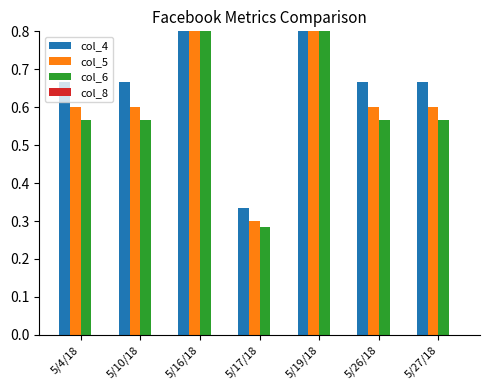

How many bars are there in total?

28